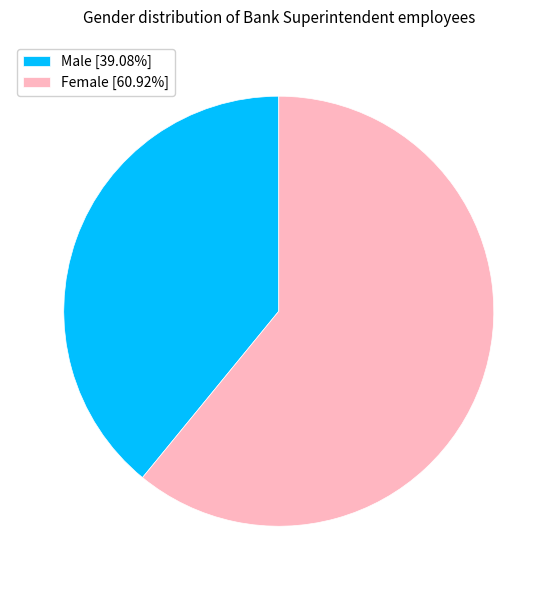

Count the number of slices in the pie.

2